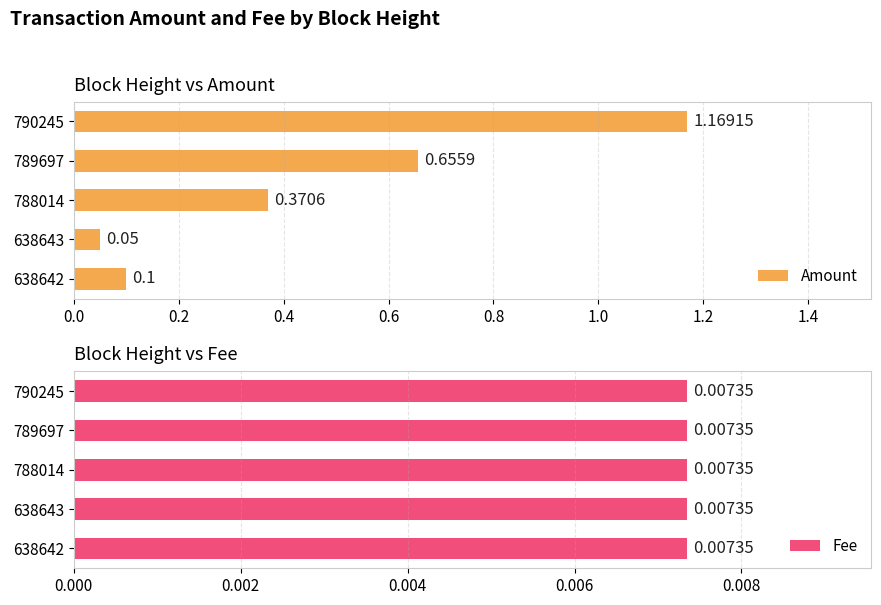

What are all the series names shown in the legend?

Amount, Fee